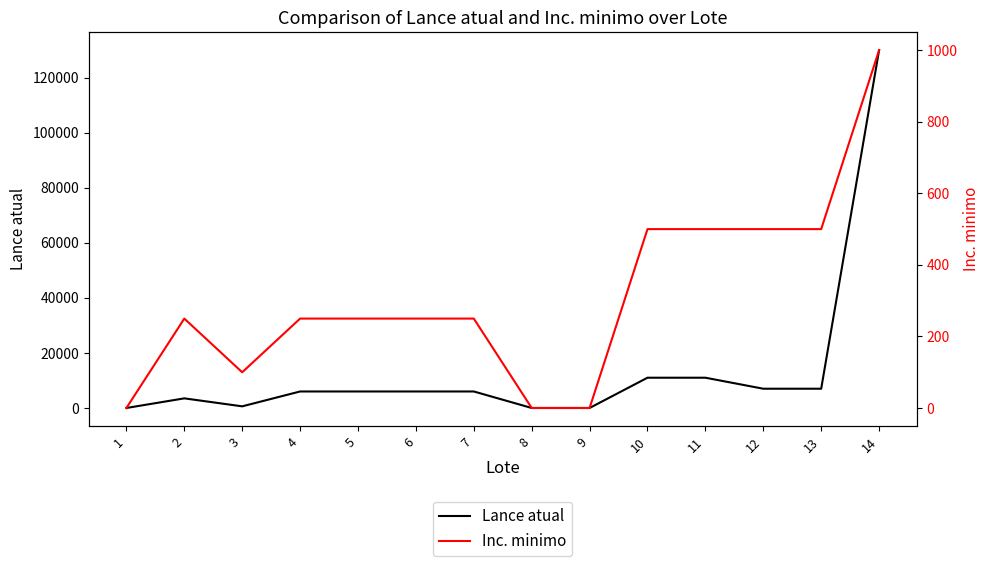

True or false: Inc. minimo and Lance atual cross at least once.

False